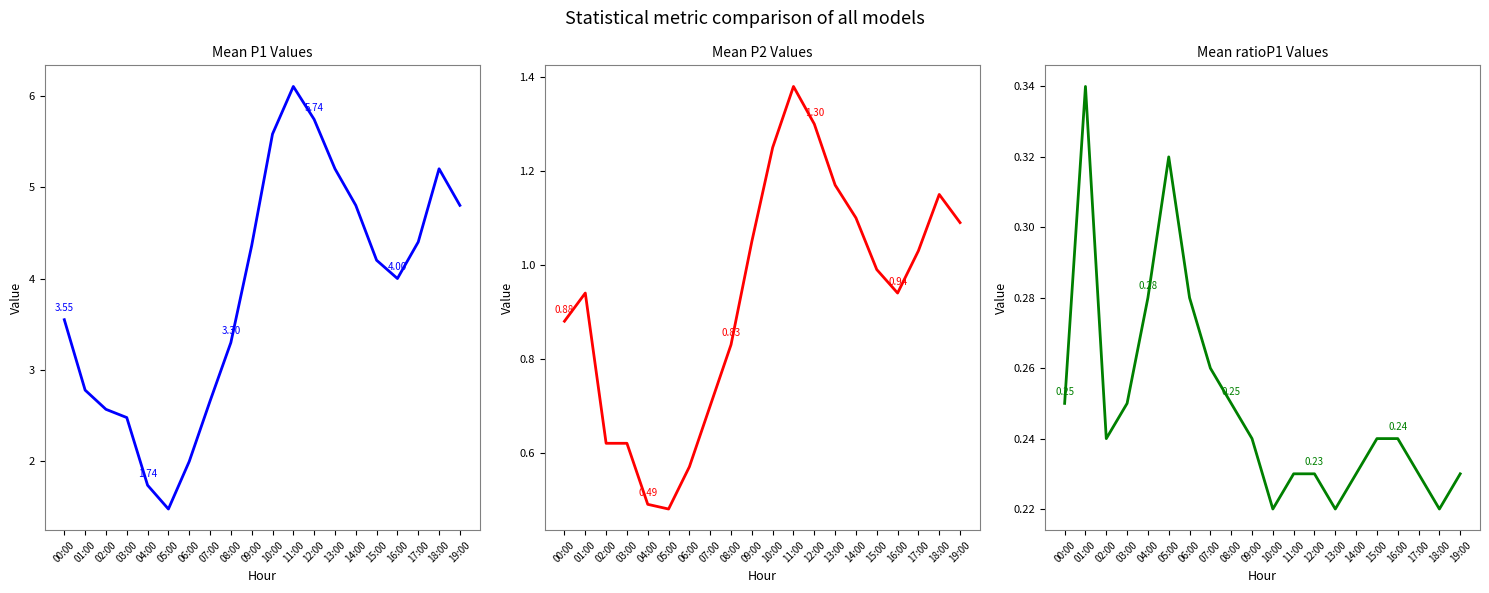

What is the approximate value of Mean ratioP1 Values at 15:00?

0.2